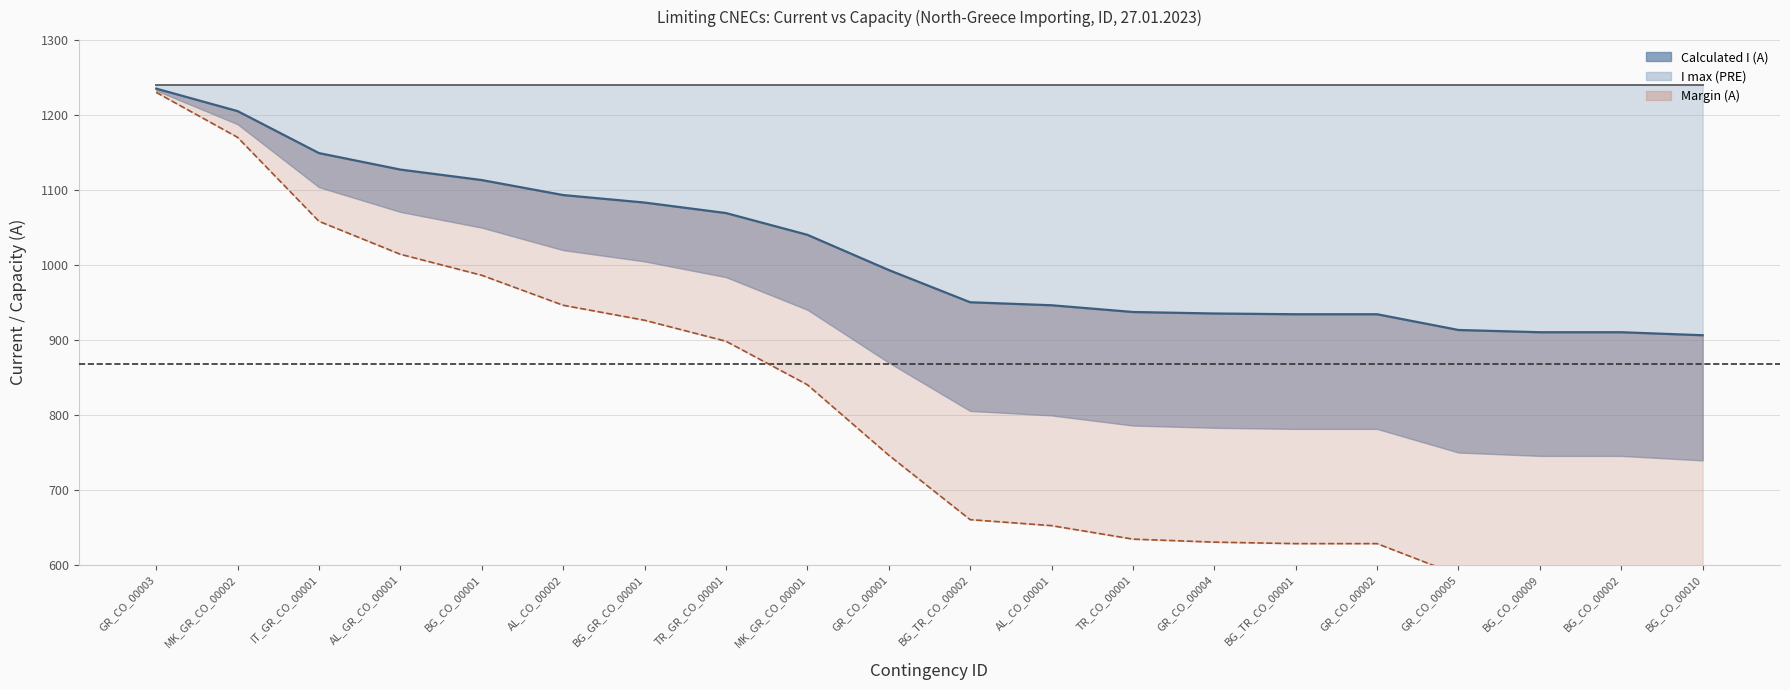

What is the difference between the highest and lowest values at AL_CO_00002?

147